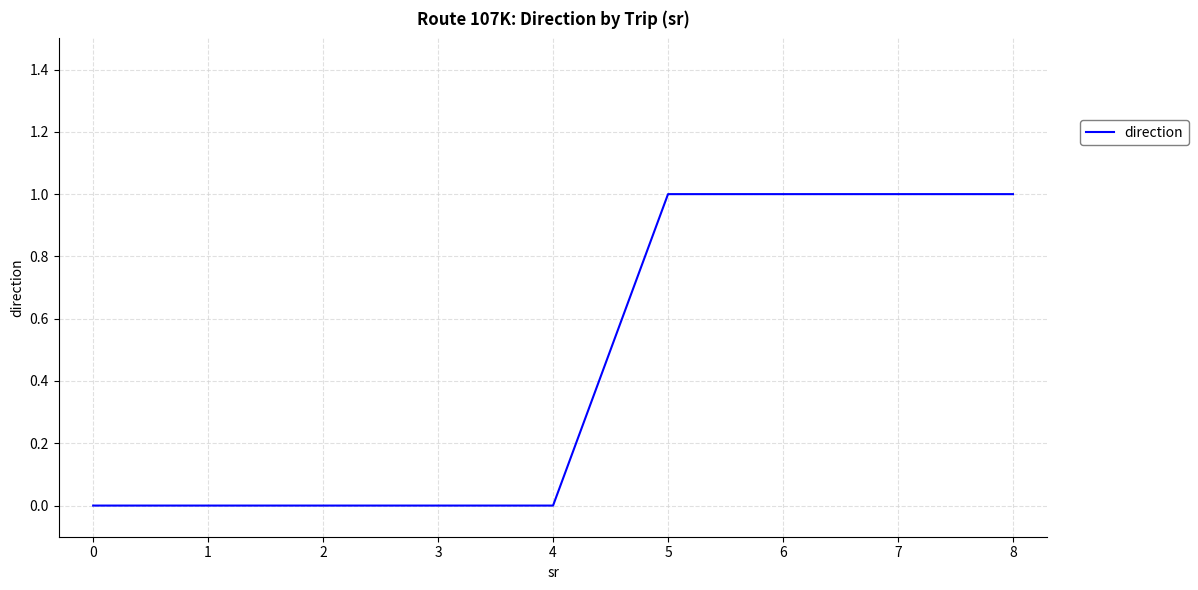

How many values are between 0 and 1?

9